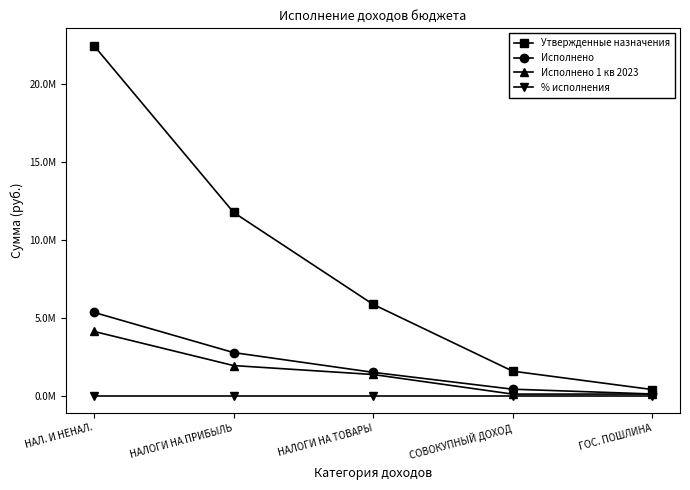

Which category has the lowest value across all series?

НАЛОГИ НА ПРИБЫЛЬ